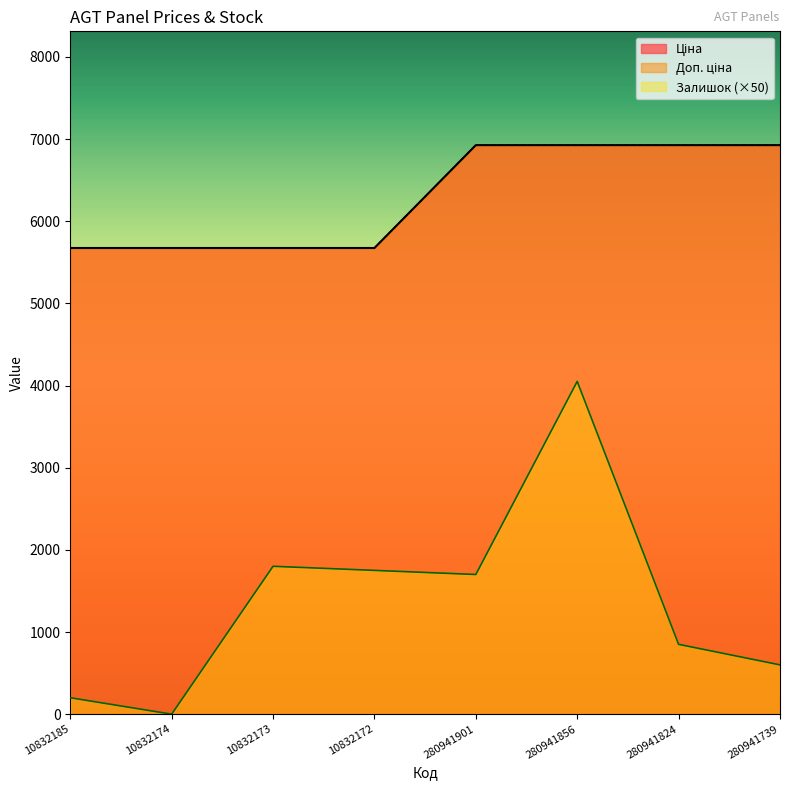

At 280941739, list the series in order from smallest to largest.

Залишок, Ціна, Доп. ціна